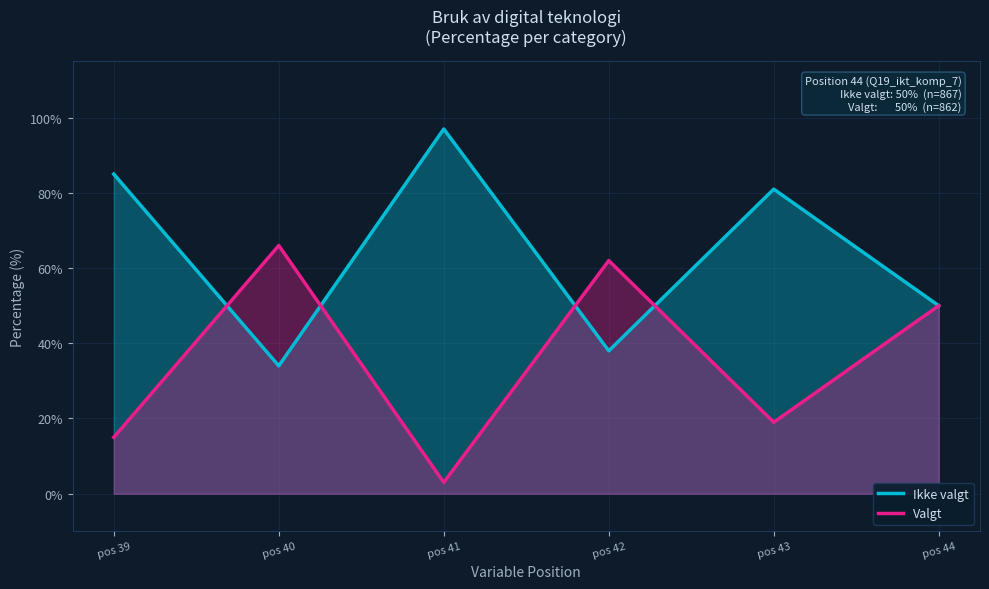

What is the sum of the Ikke valgt values at pos 40 and pos 39?

119